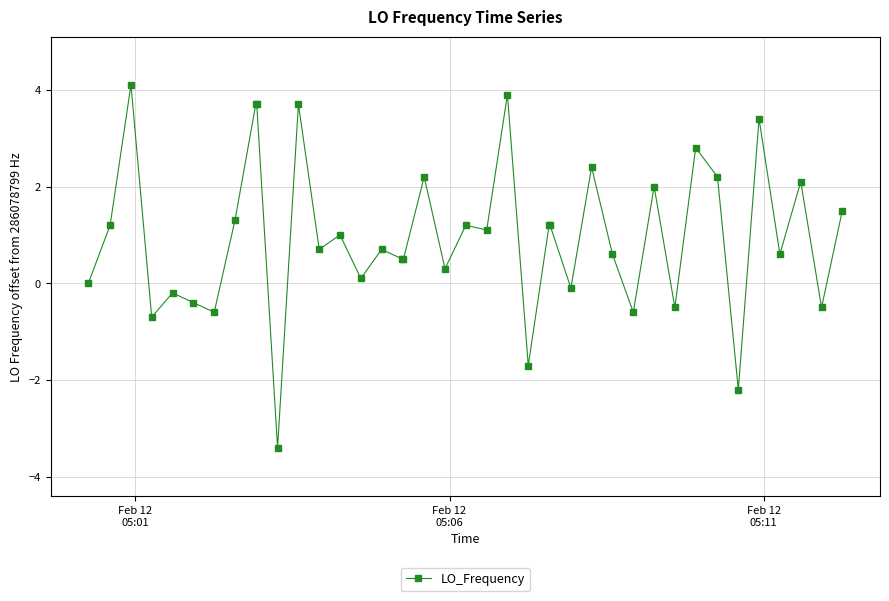

What is the average value?

1.0